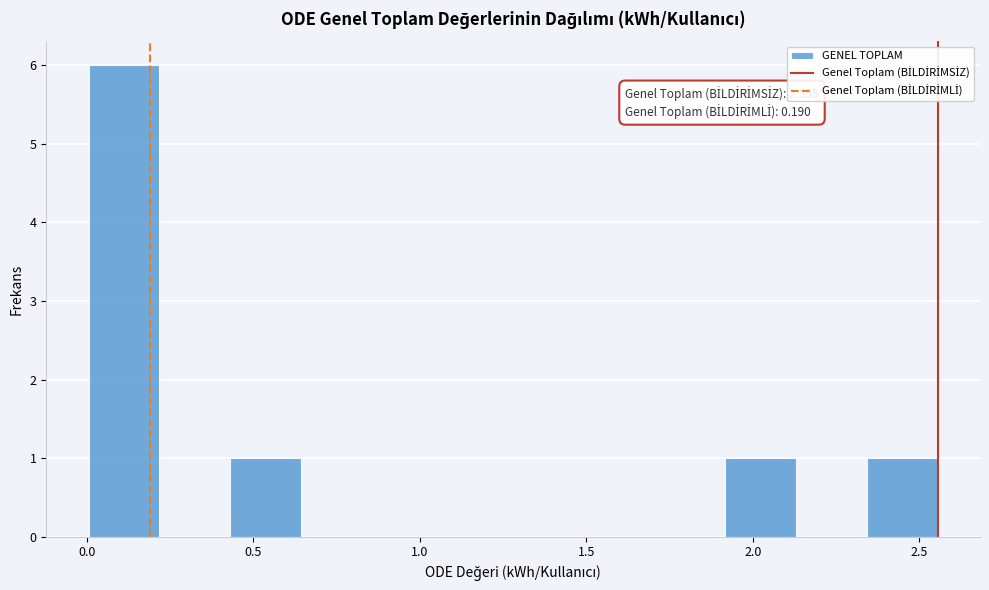

Over which range of the x-axis is the bar tallest?

0.00 to 0.20